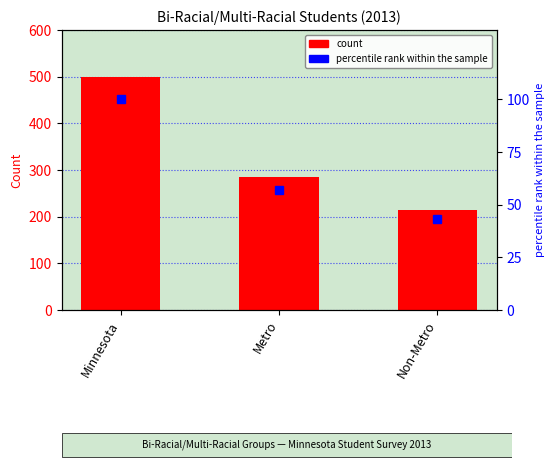

Reading left to right, what are all the values shown in this chart?

count: Minnesota=499	Metro=285	Non-Metro=214
percentile rank within the sample: Minnesota=100	Metro=57	Non-Metro=43